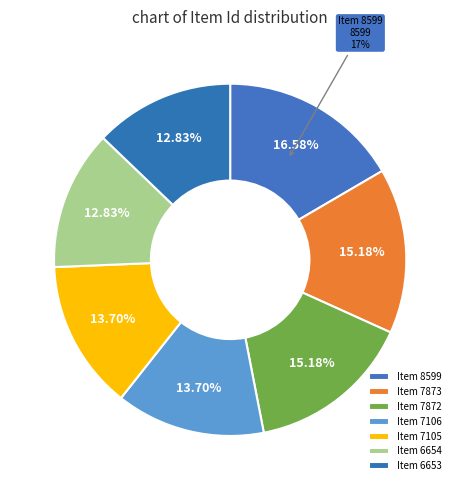

What is the ratio of the value at Item 8599 to the value at Item 7106?

1.2